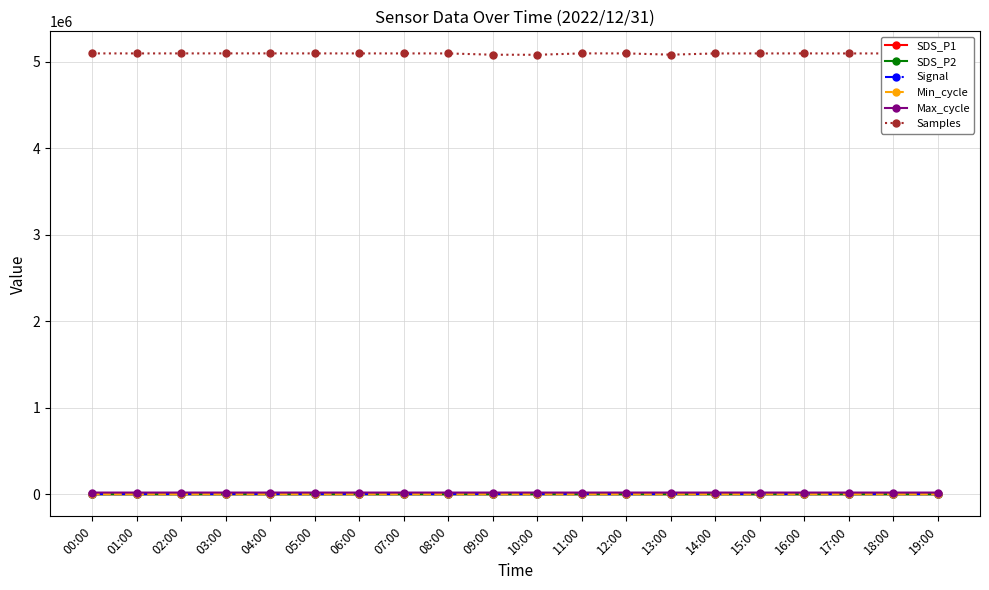

True or false: SDS_P1 has more than 0 points higher than both neighbors.

True